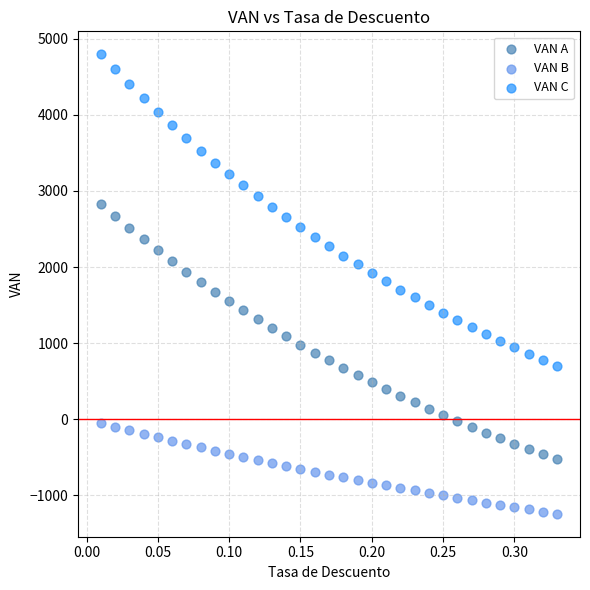

What are all the series names shown in the legend?

VAN A, VAN B, VAN C